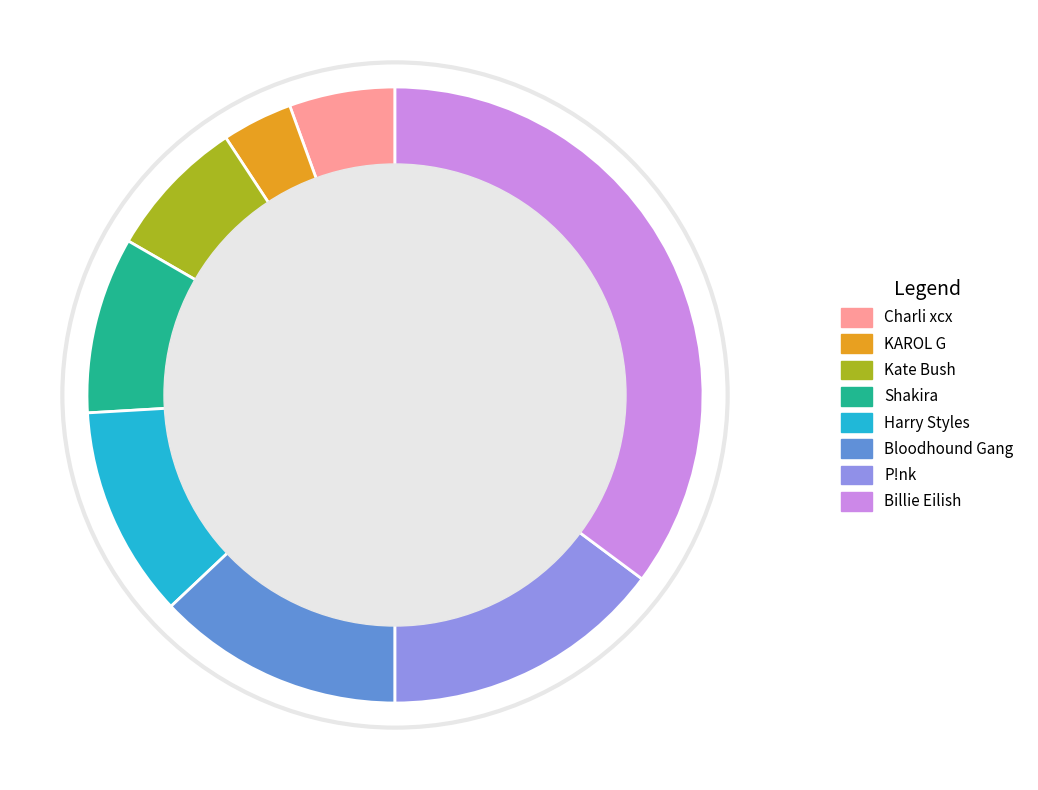

Which category has the smallest portion of the pie?

KAROL G